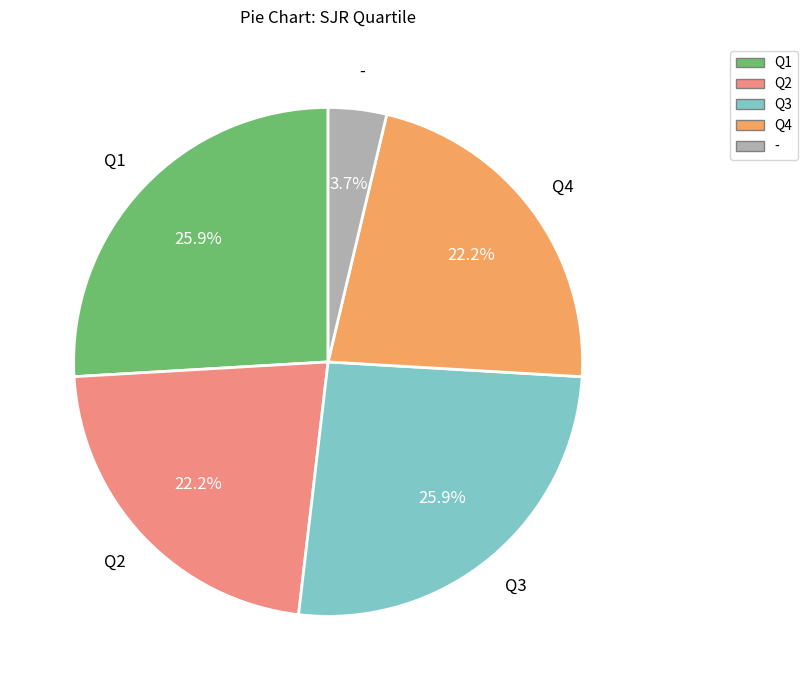

Which has a higher value, Q2 or -?

Q2